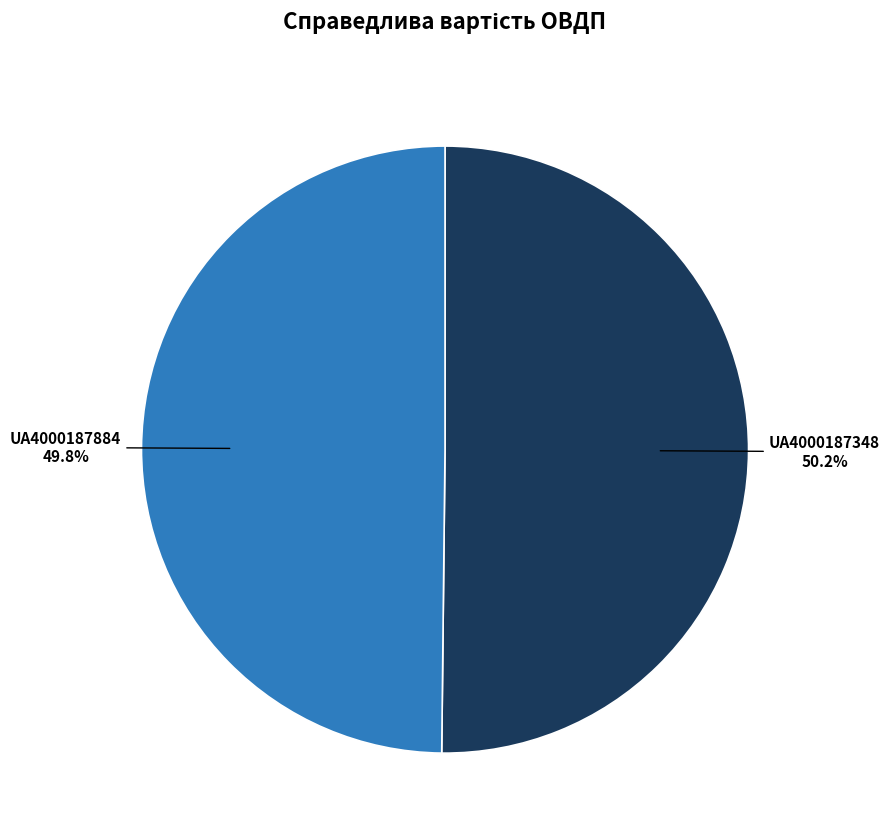

To the nearest percent, what percentage of the pie is UA4000187884?

50%